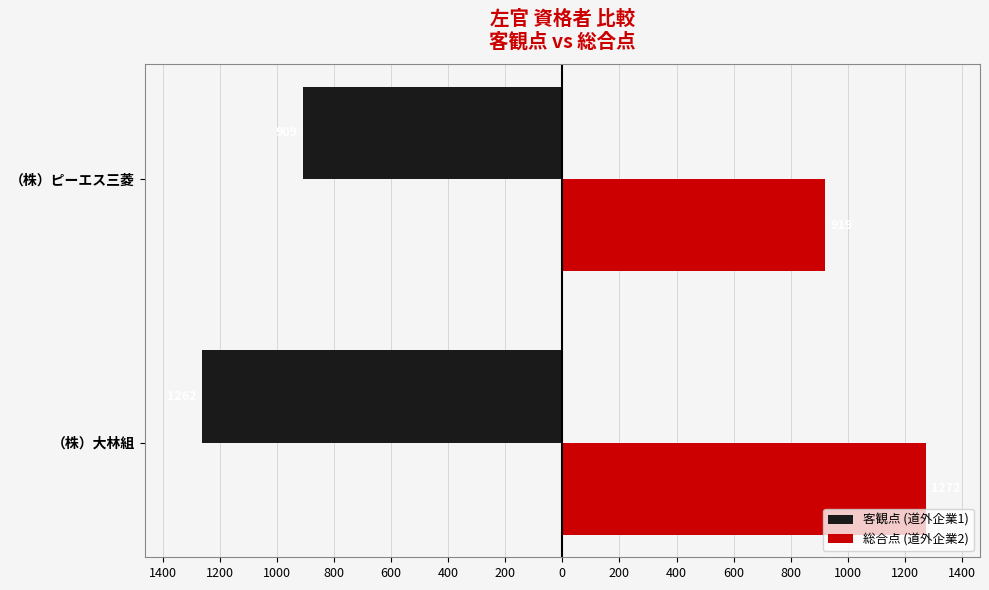

What are all the series names shown in the legend?

客観点 (道外企業1), 総合点 (道外企業2)